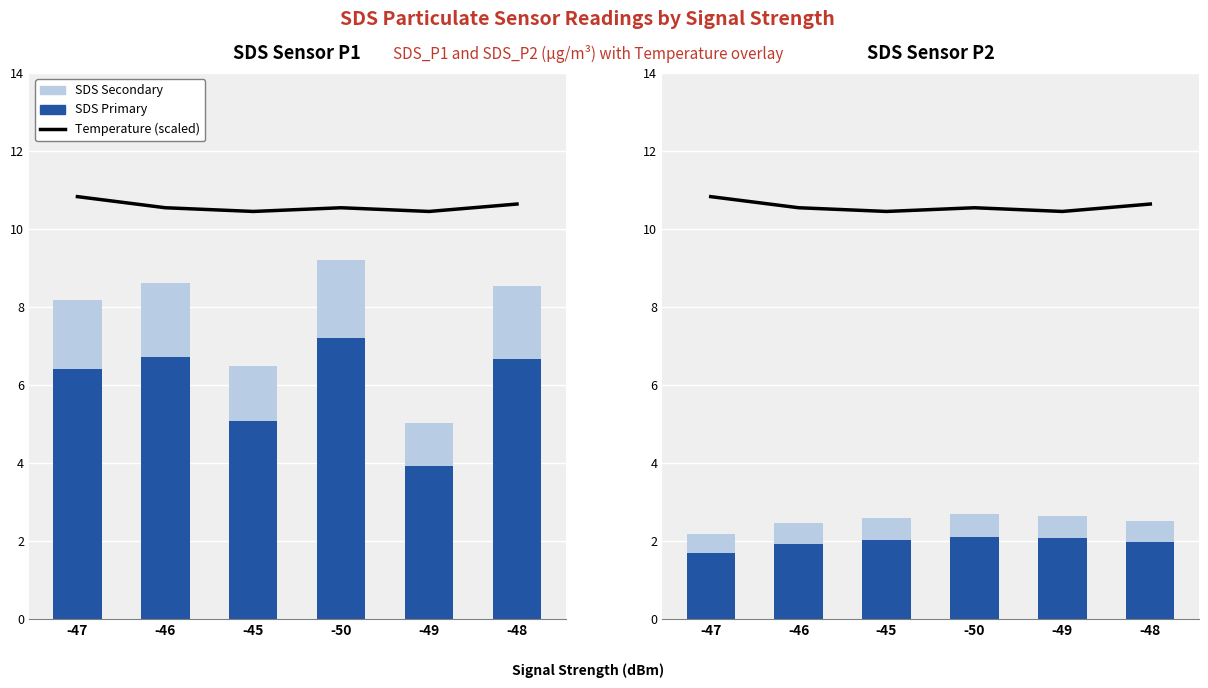

What is the sum of the Temperature (scaled) values at -49 and -48?

21.1